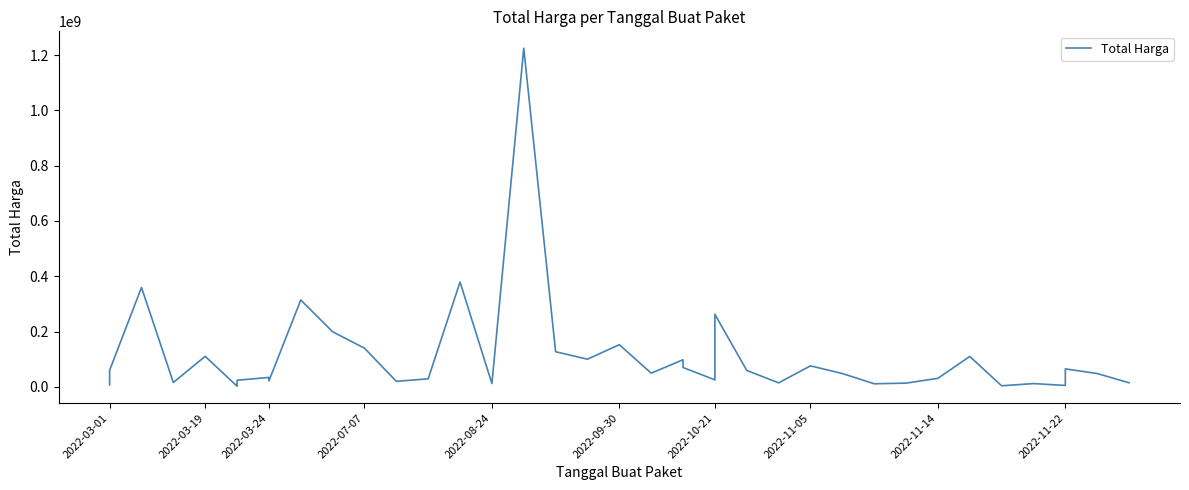

How many lines are shown in the chart?

1